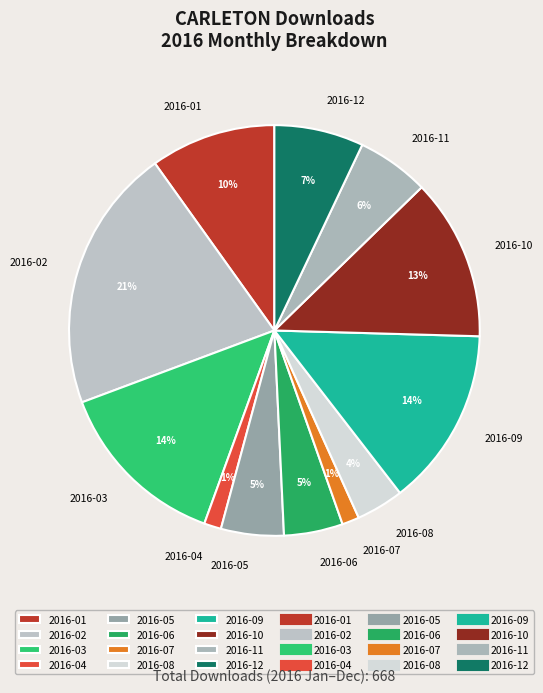

What percentage is the 2016-09 slice, to the nearest percent?

14%